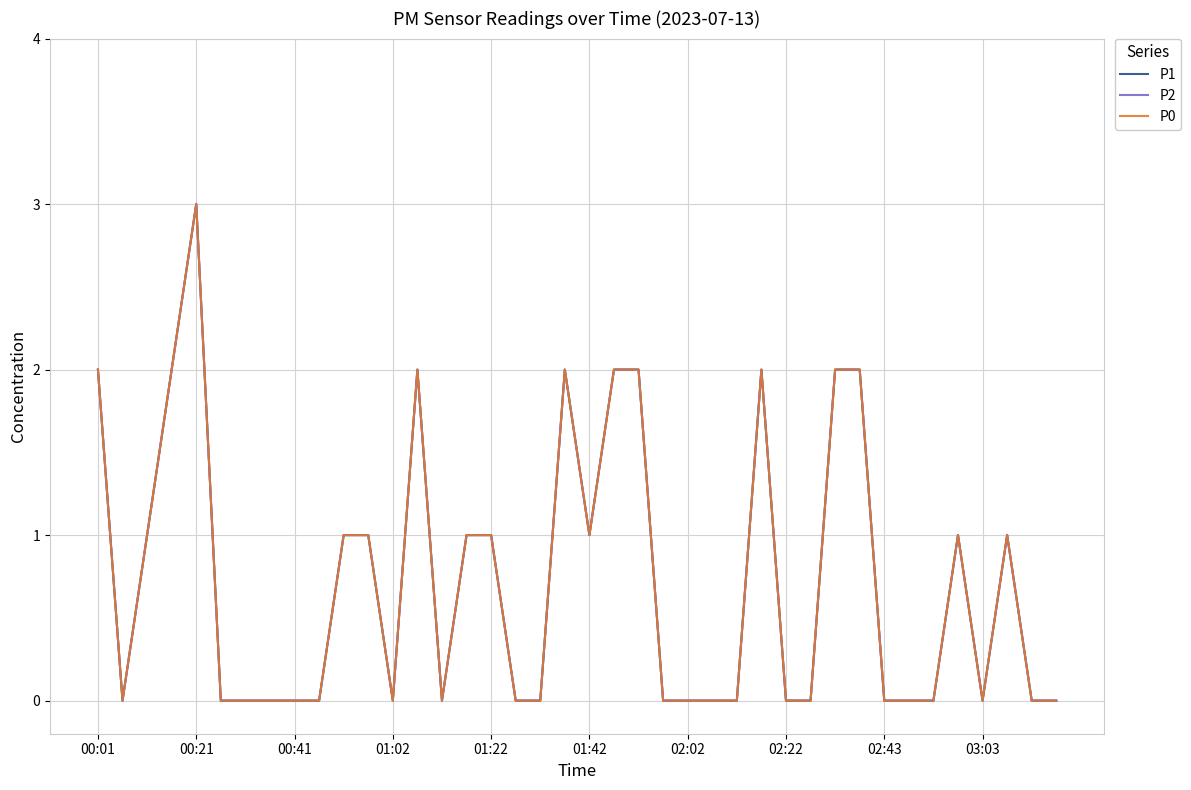

Does the chart display data point markers on the line(s)?

No